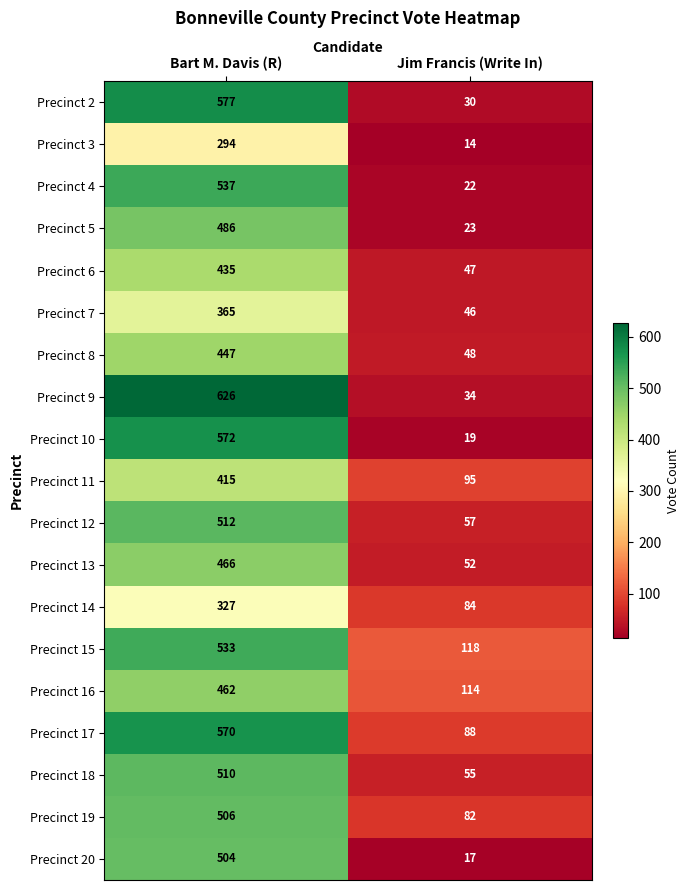

At which label is Precinct 2 closest to 303?

Jim Francis (Write In)